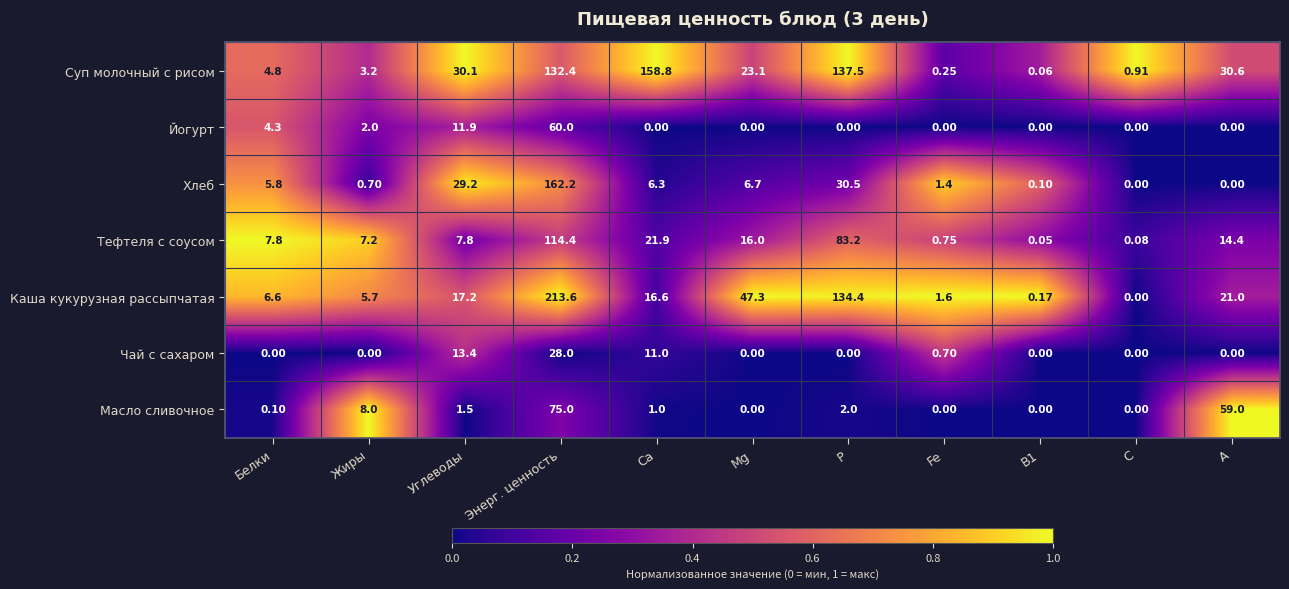

What is the total value across all series at Mg?

93.1